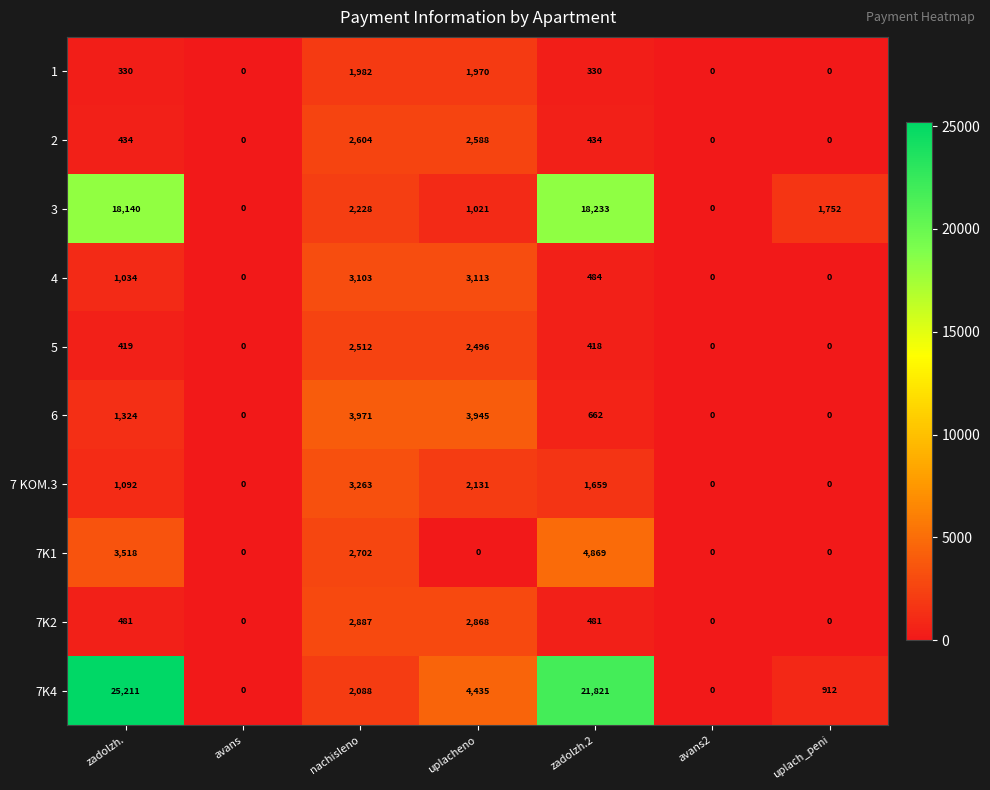

What is the difference between the maximum and minimum values in the 4 series?

3113